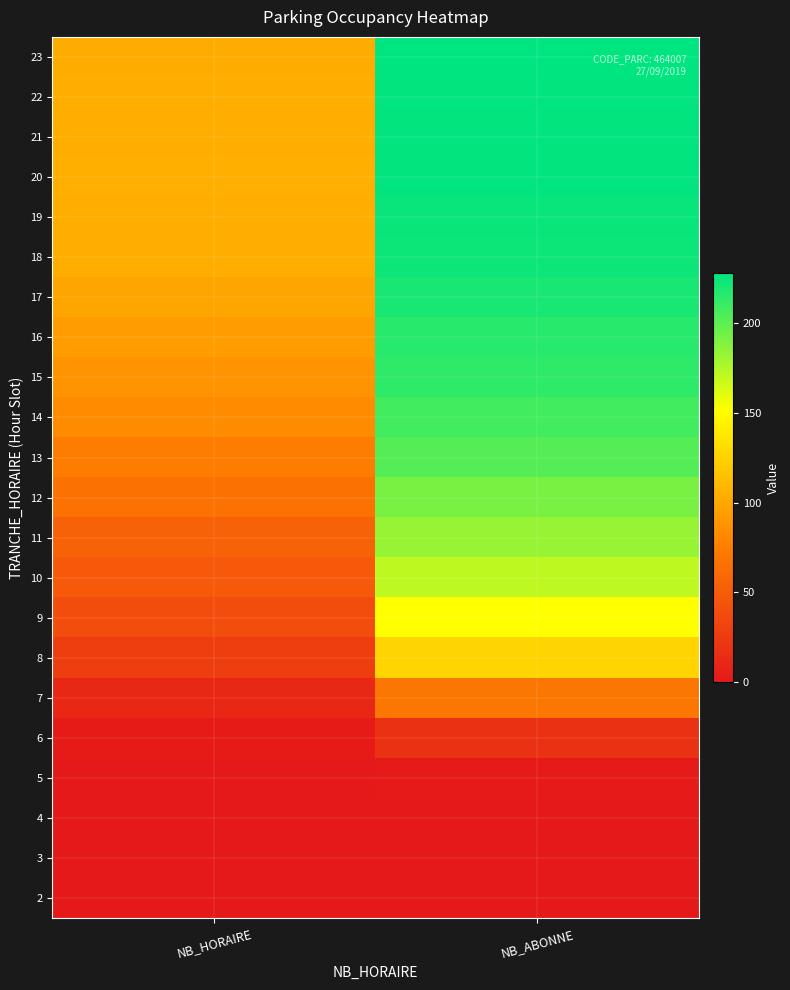

What is the total value across all series at NB_HORAIRE?

1309